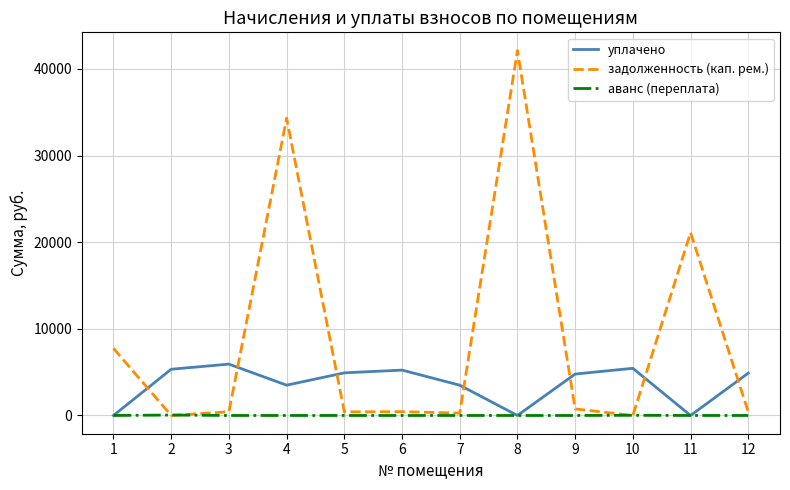

How many categories are shown in the chart?

12